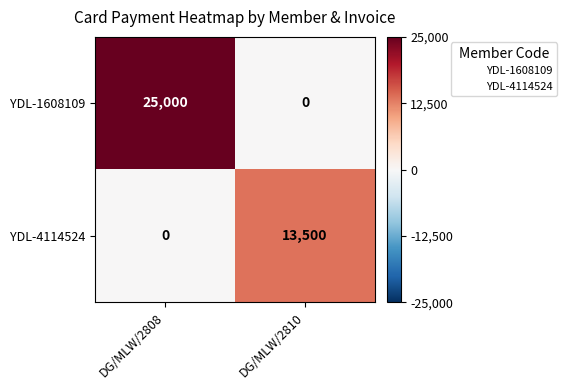

How many series are shown in this chart?

2